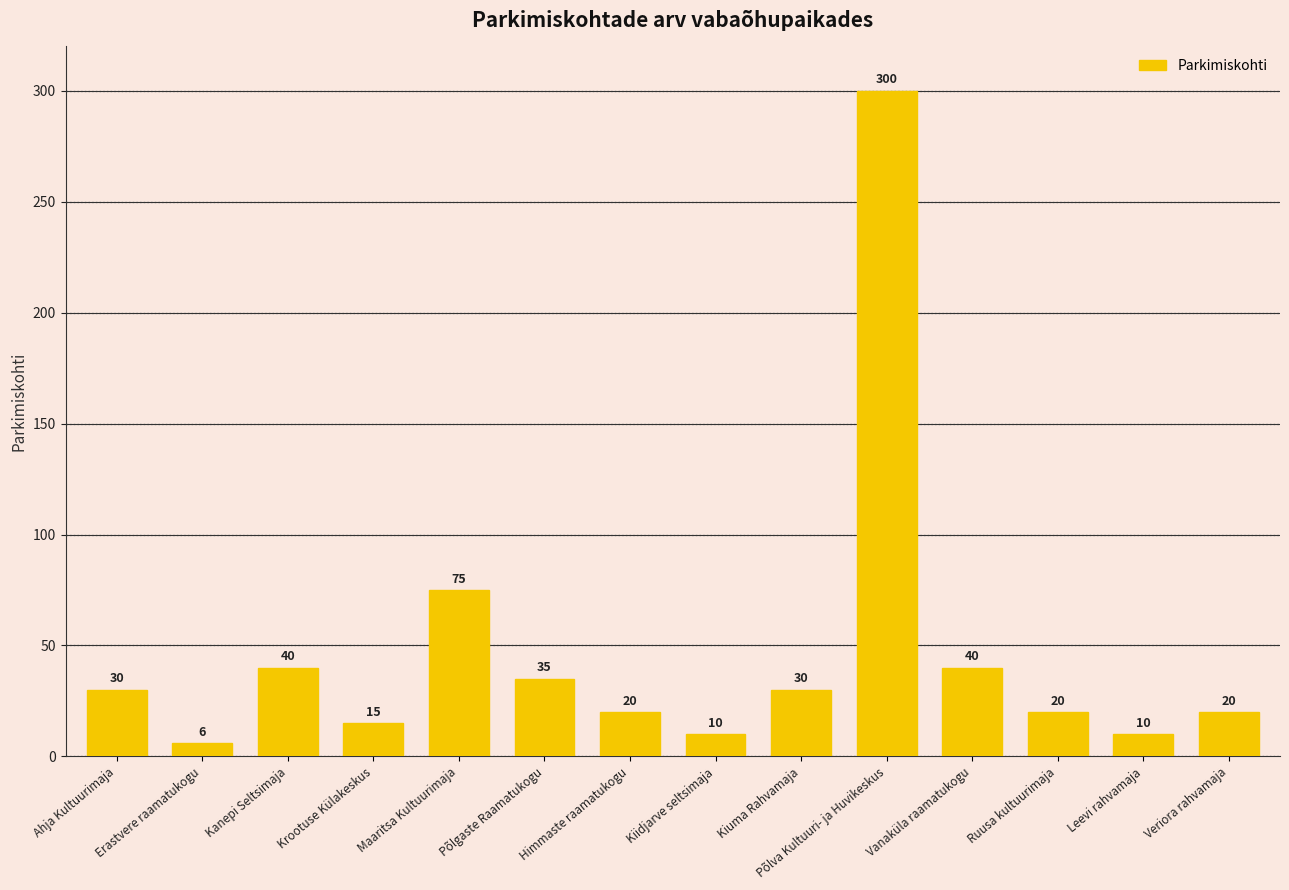

The chart shows a value of 48 at Ahja Kultuurimaja. True or false?

False